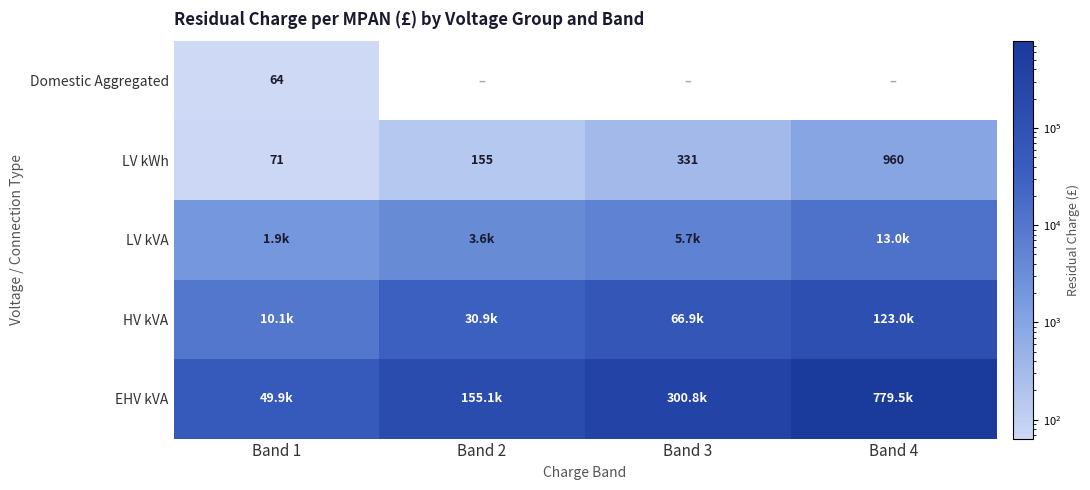

Which category has the highest value in the HV kVA series?

Band 4